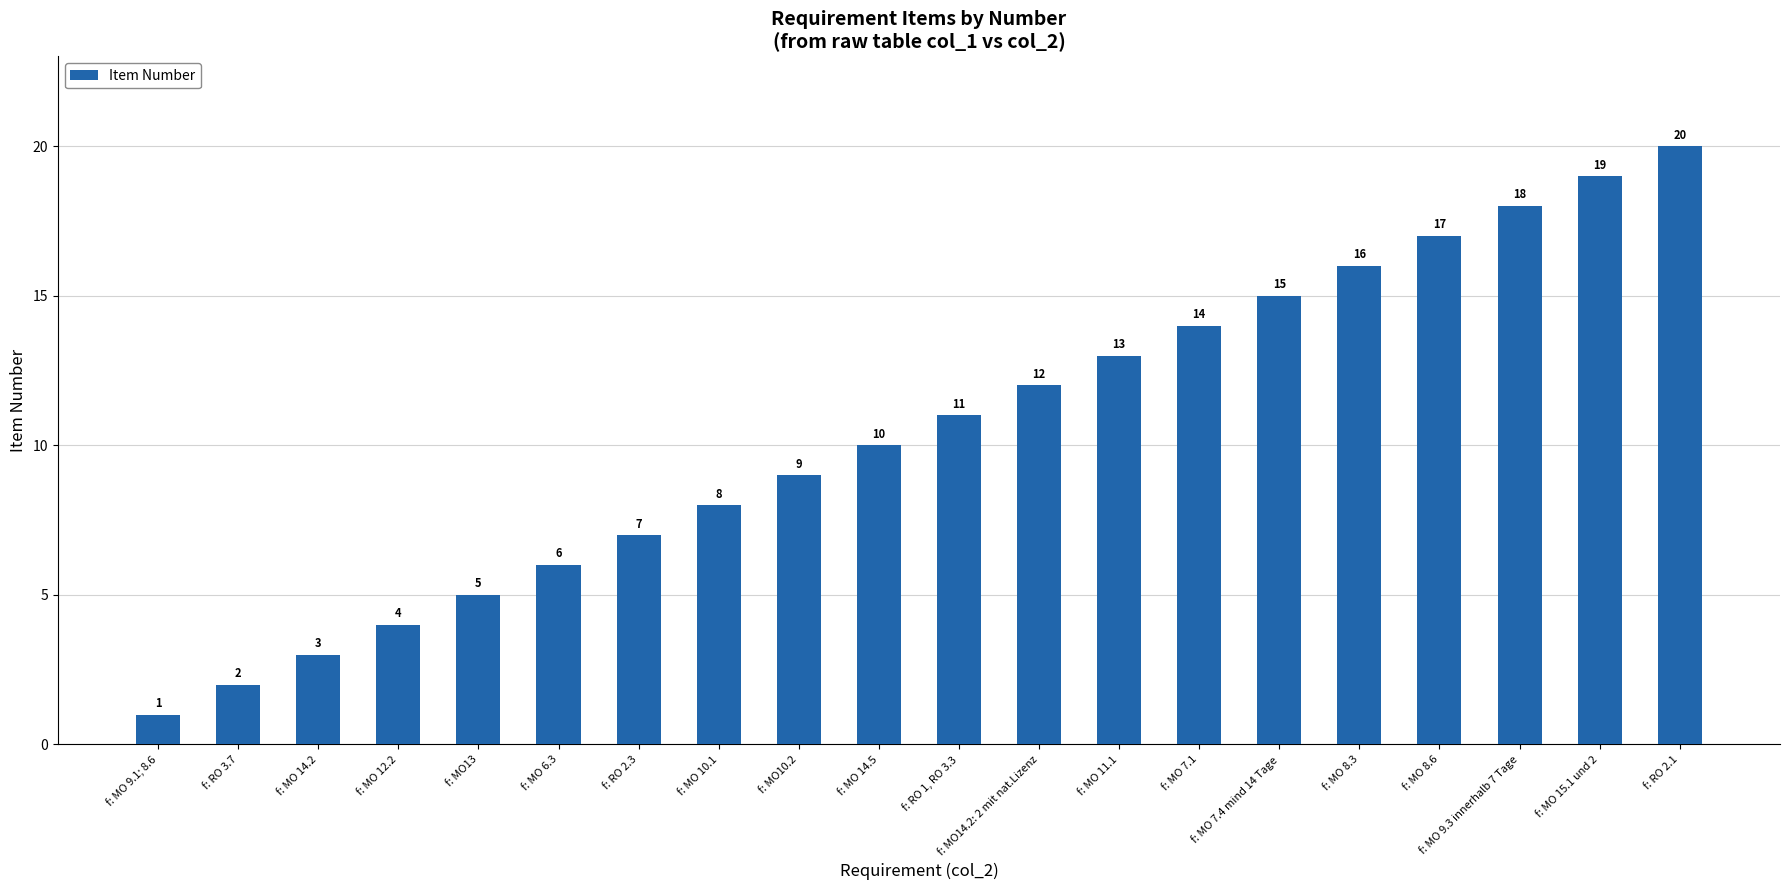

Reading right to left, list all the values displayed in this chart.

f: RO 2.1=20	f: MO 15.1 und 2=19	f: MO 9.3 innerhalb 7 Tage=18	f: MO 8.6=17	f: MO 8.3=16	f: MO 7.4 mind 14 Tage=15	f: MO 7.1=14	f: MO 11.1=13	f: MO14.2: 2 mit nat.Lizenz=12	f: RO 1, RO 3.3=11	f: MO 14.5=10	f: MO10.2=9	f: MO 10.1=8	f: RO 2.3=7	f: MO 6.3=6	f: MO13=5	f: MO 12.2=4	f: MO 14.2=3	f: RO 3.7=2	f: MO 9.1; 8.6=1